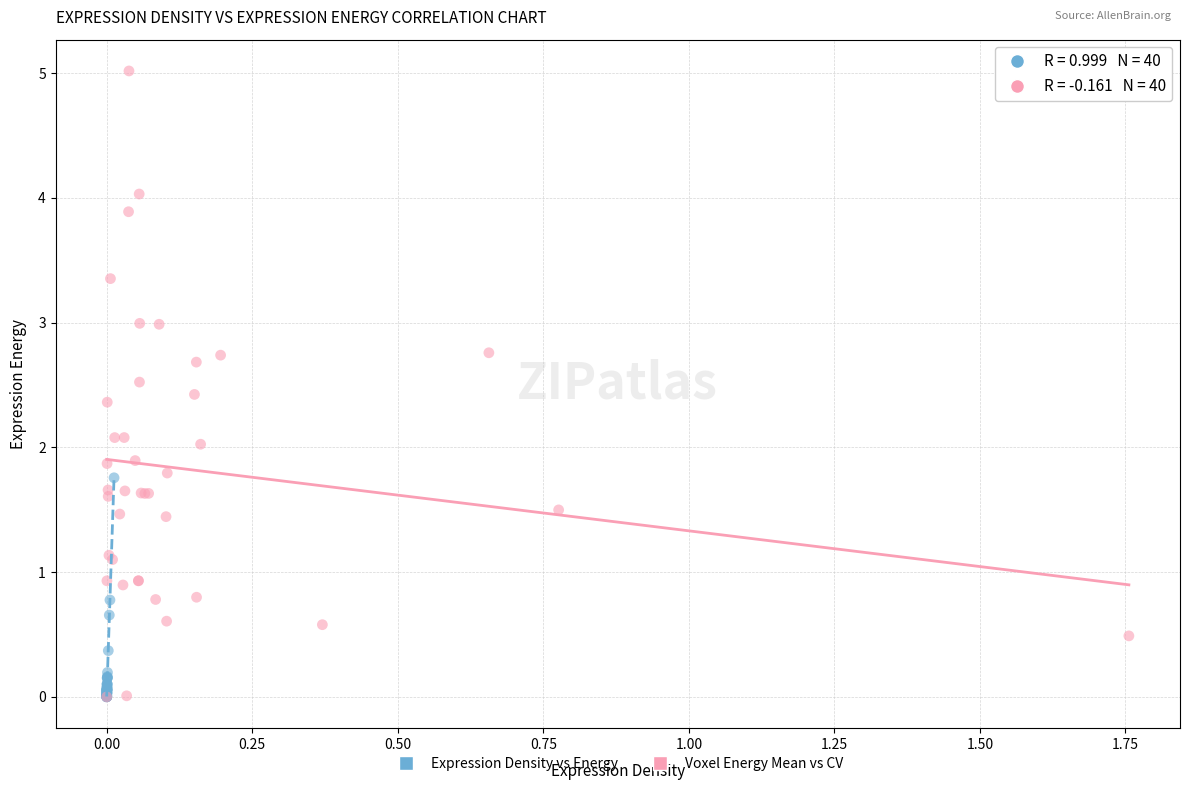

What are all the series names shown in the legend?

Expression Density vs Energy, Voxel Energy Mean vs CV